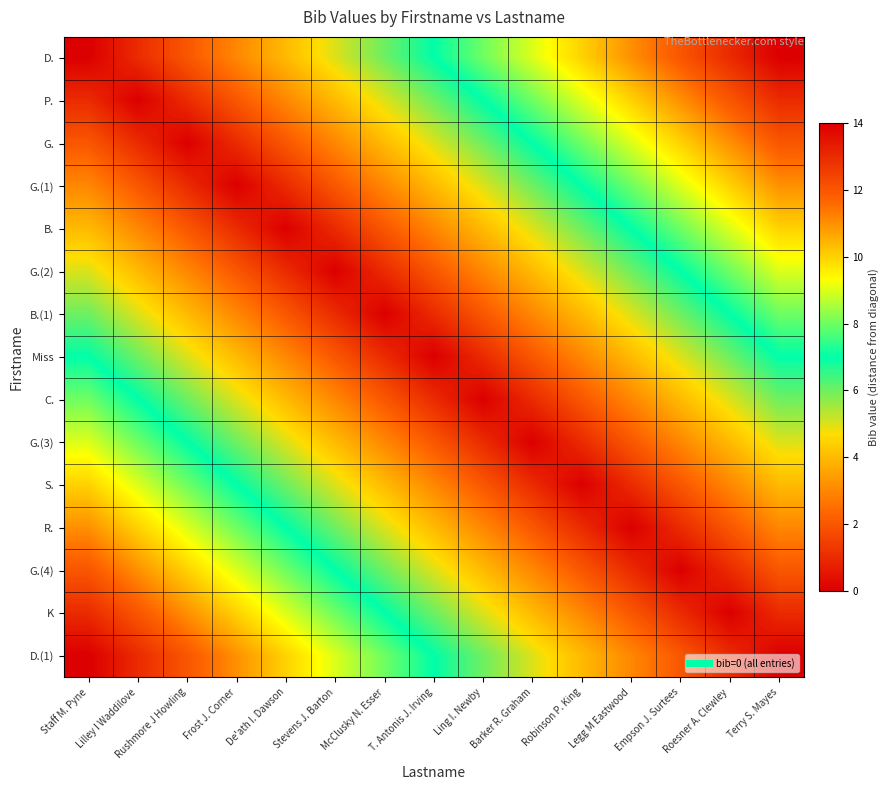

Rank the series at Legg M Eastwood from highest to lowest value.

D., P., G., G.(1), B., G.(2), B.(1), Miss, C., D.(1), G.(3), K, S., G.(4), R.